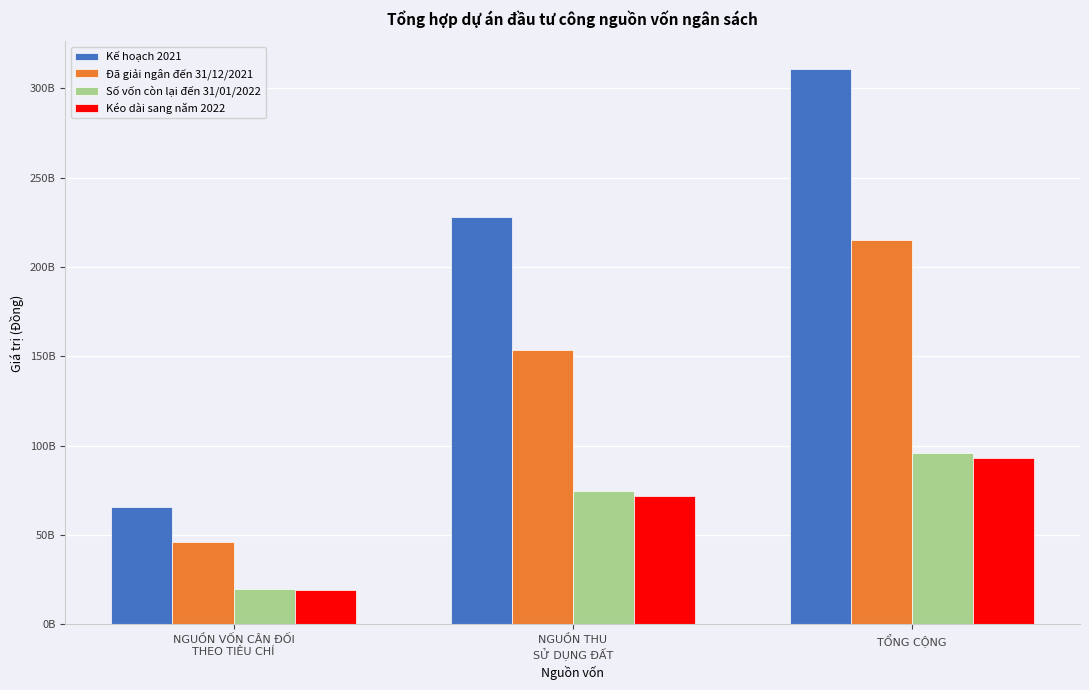

Does the chart contain stacked bars?

No